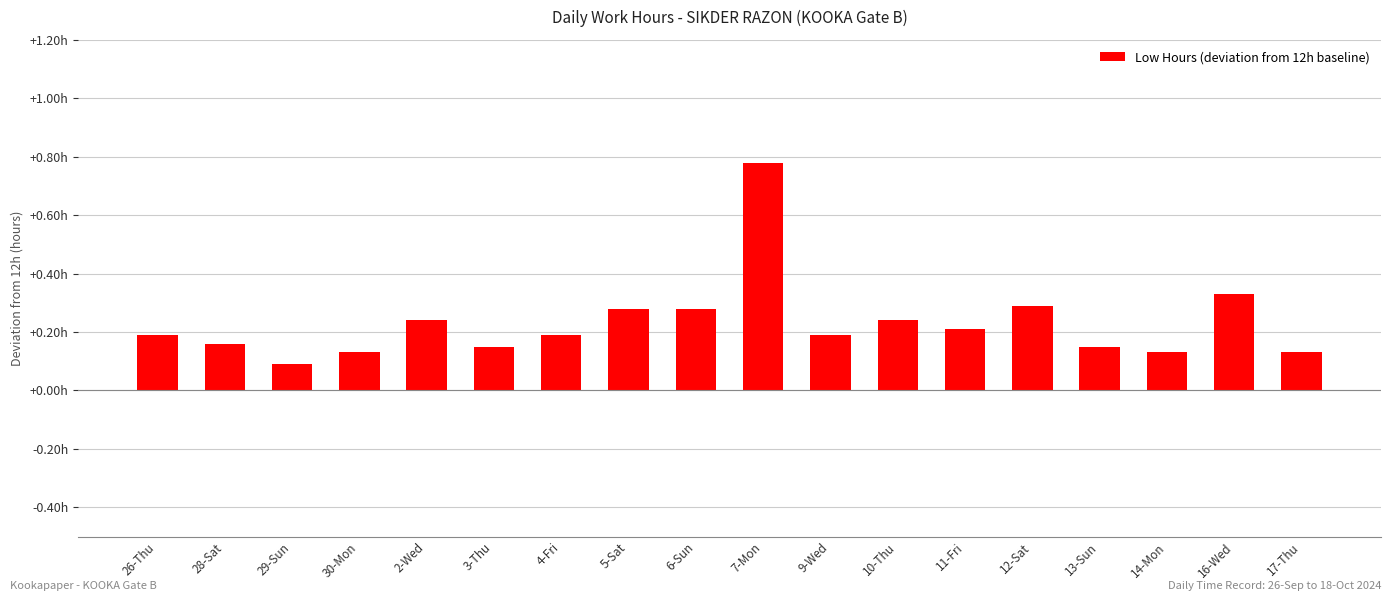

What is the value of the 2nd bar from the left?

0.2